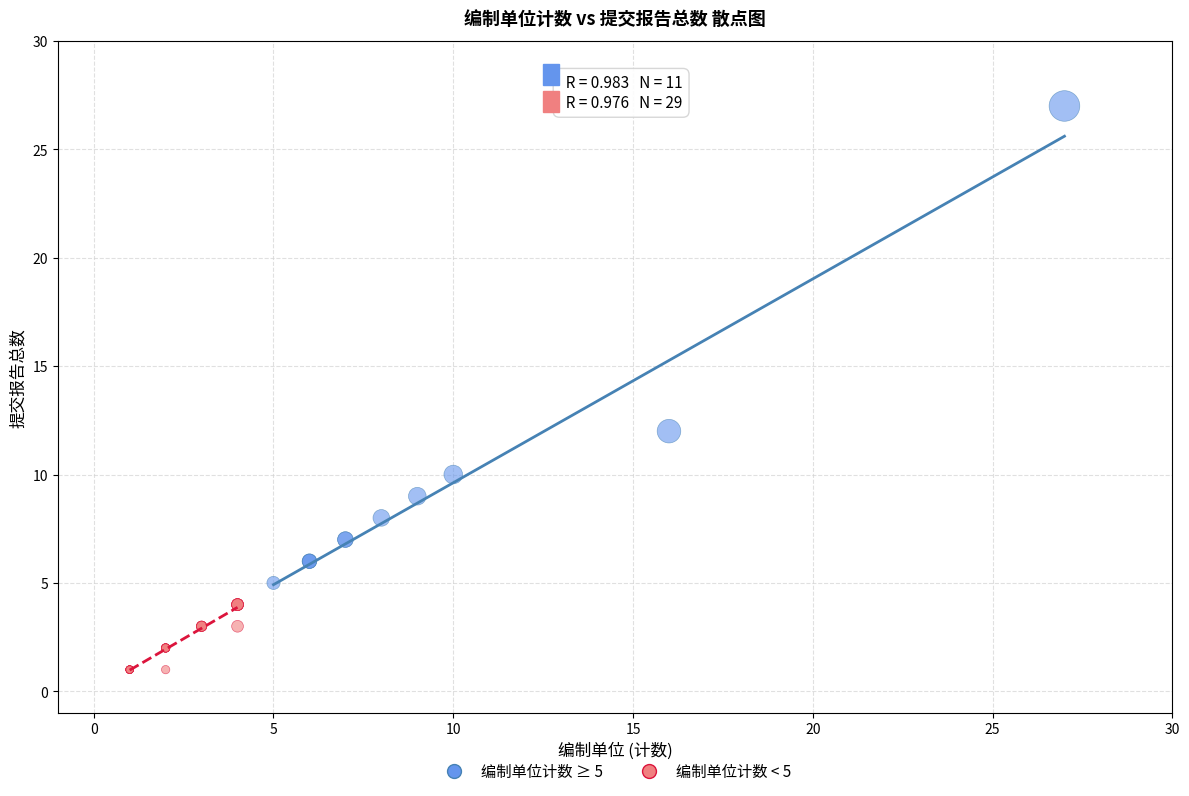

Which series reaches the maximum Y coordinate?

编制单位计数 ≥ 5